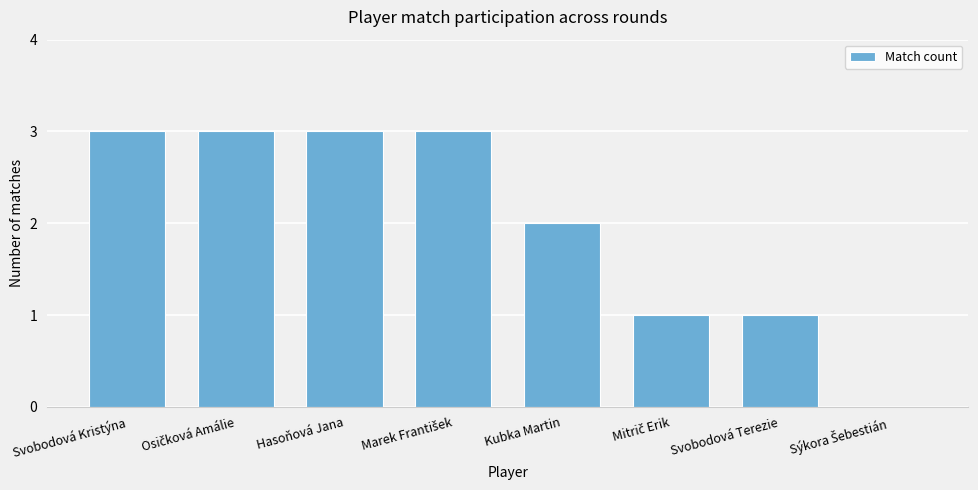

Between Svobodová Terezie and Kubka Martin, which is larger?

Kubka Martin